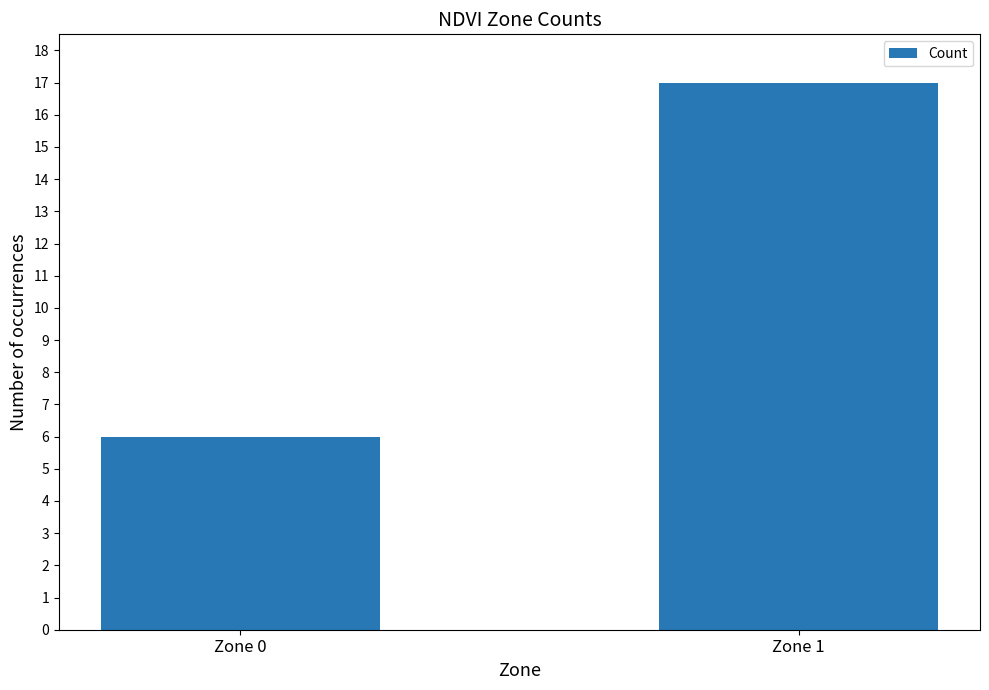

Count the values in the range 6 to 17.

2